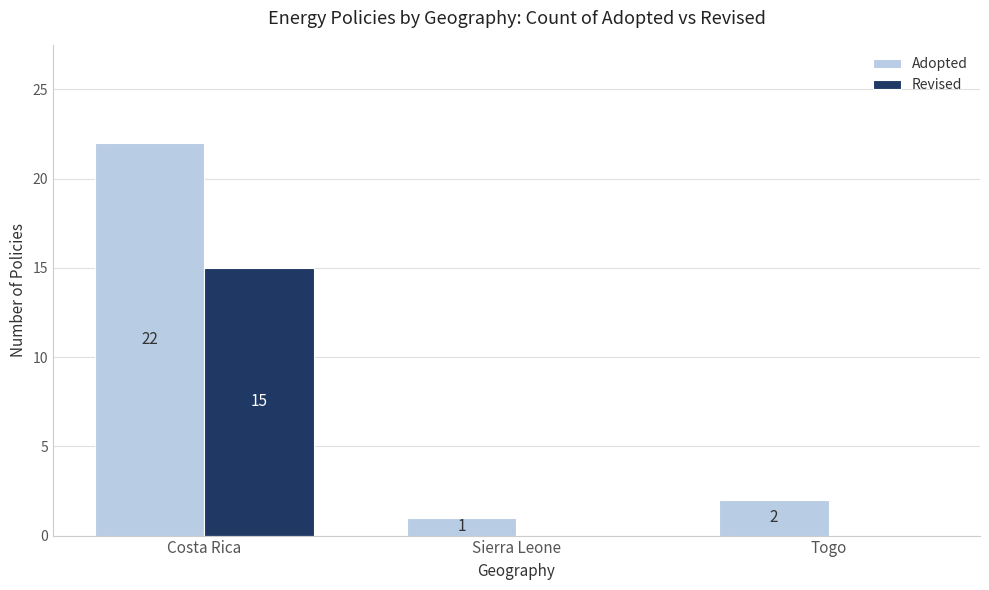

What is the spread (max minus min) of values at Costa Rica?

7